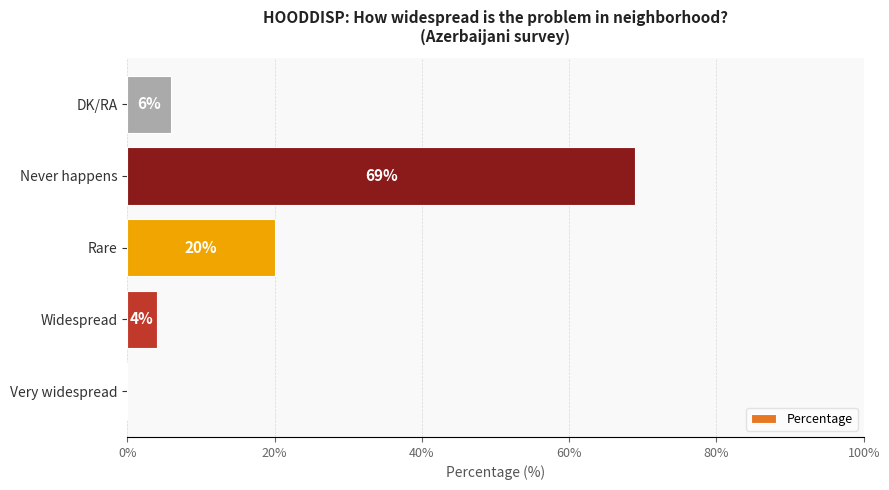

How many distinct data groups are displayed?

1